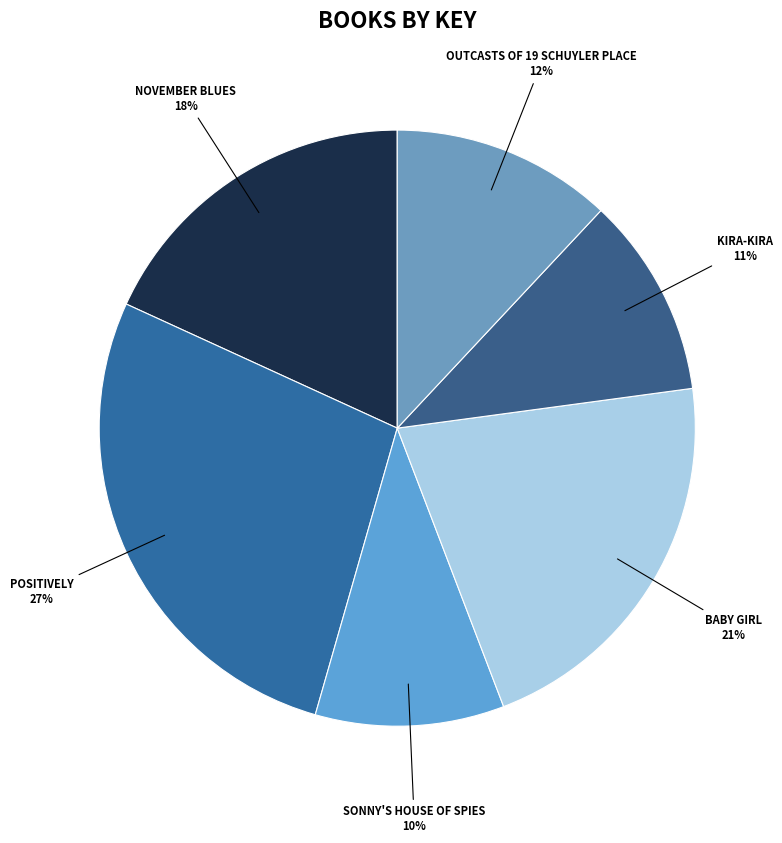

Count the number of slices in the pie.

6